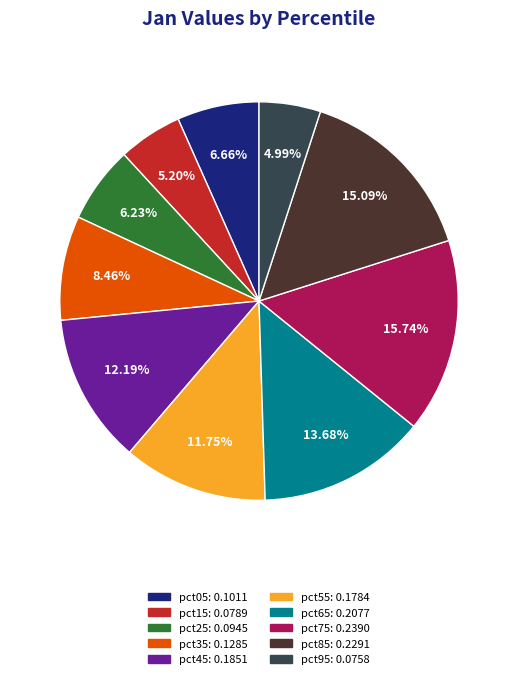

To the nearest percent, what portion does pct15 represent?

5%